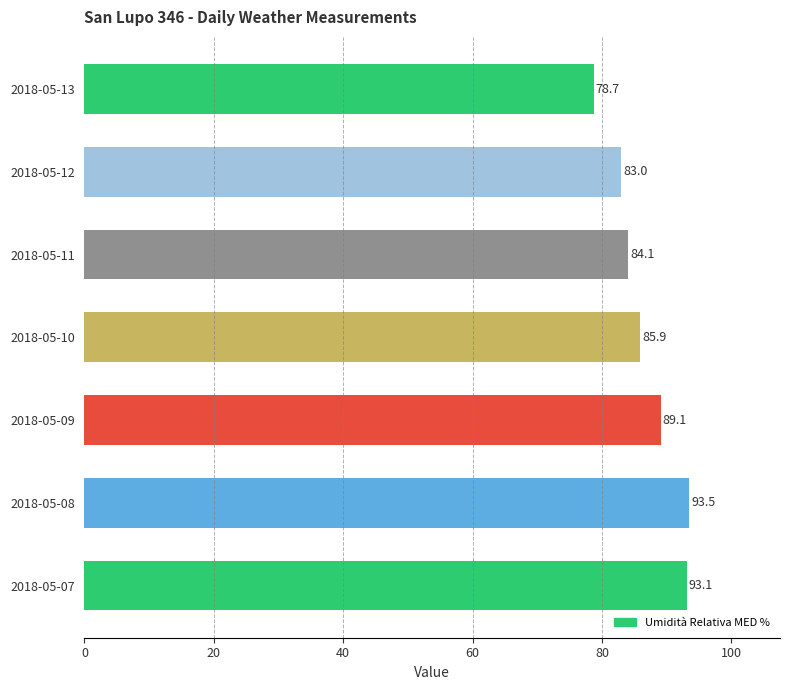

What is the minimum value shown in the chart?

78.7